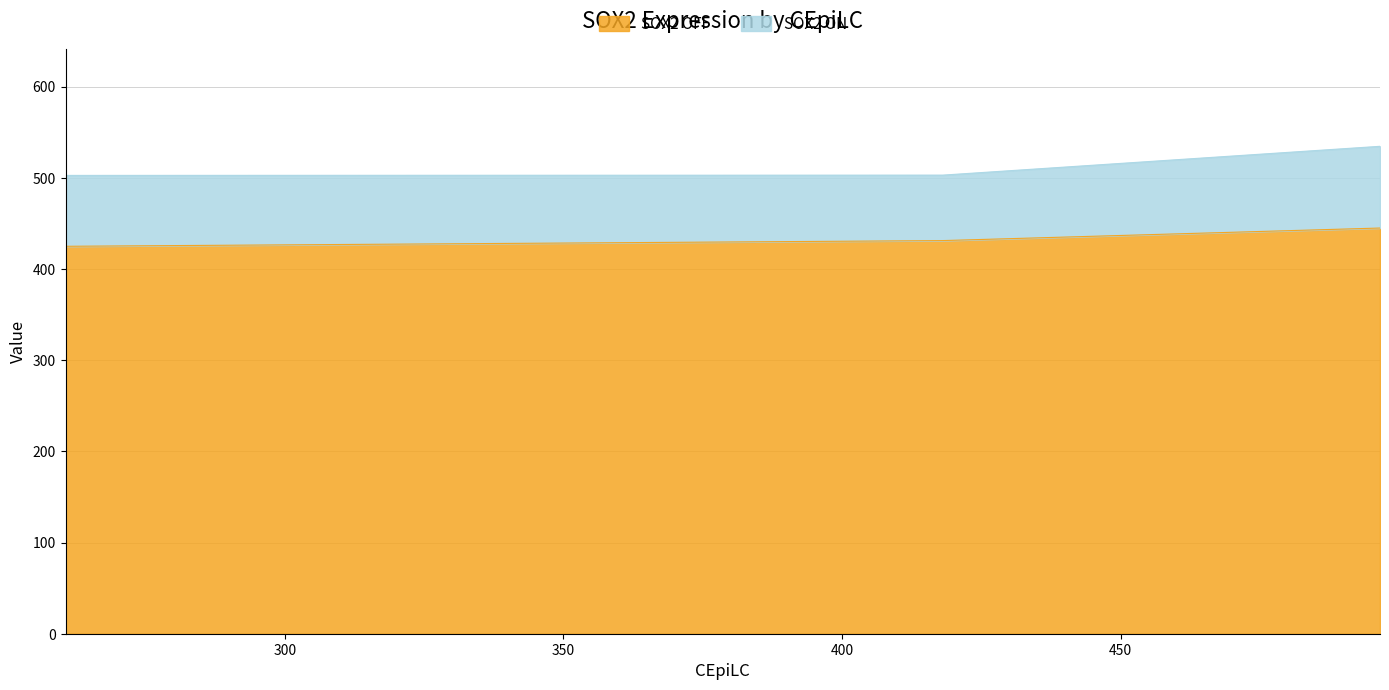

What is the smallest value displayed?

424.9